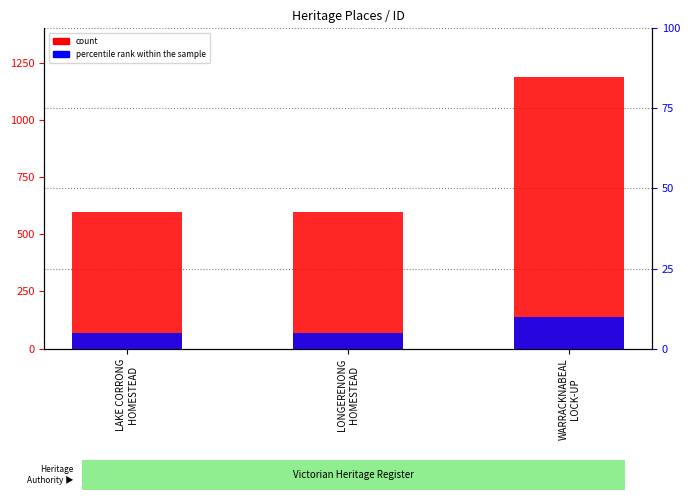

Is it true that count equals 596 at LAKE CORRONG
HOMESTEAD?

True